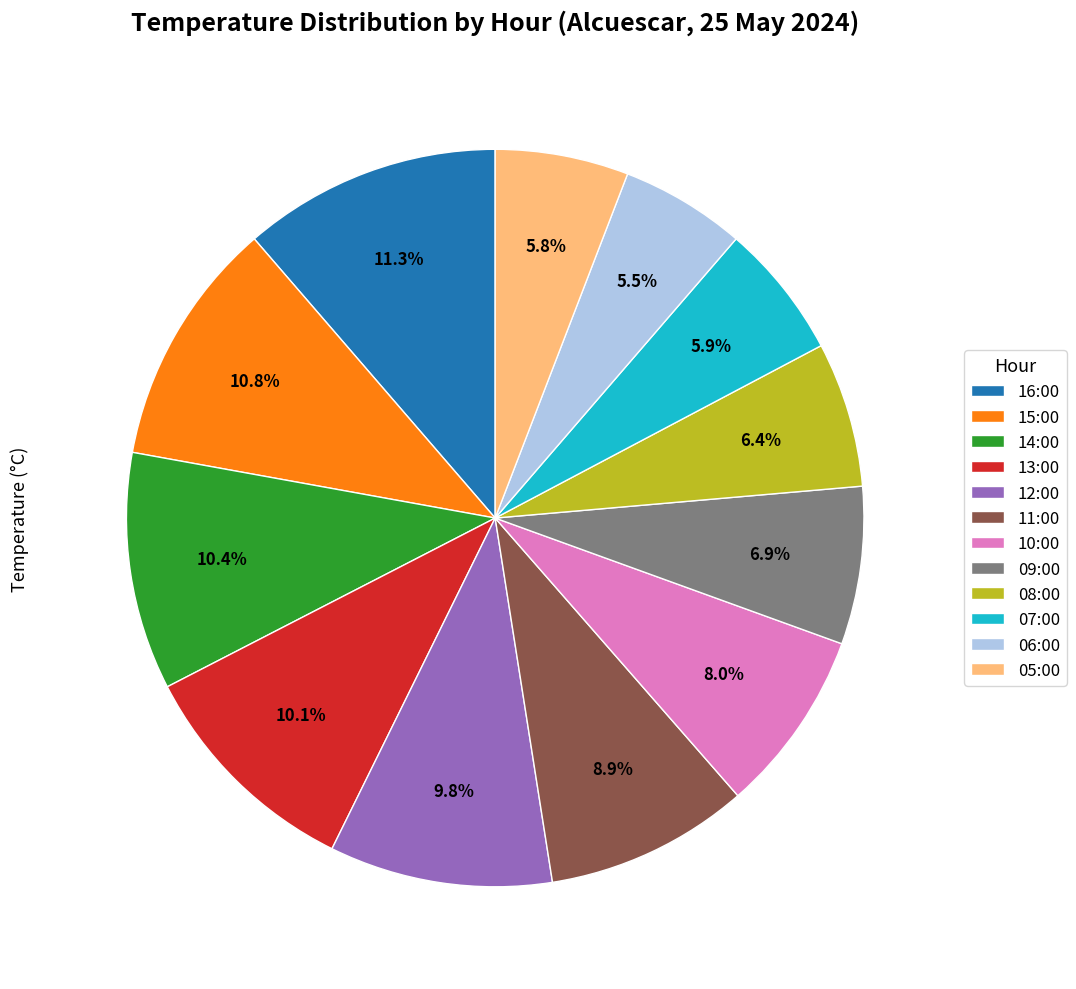

Is there a majority slice in this chart?

No